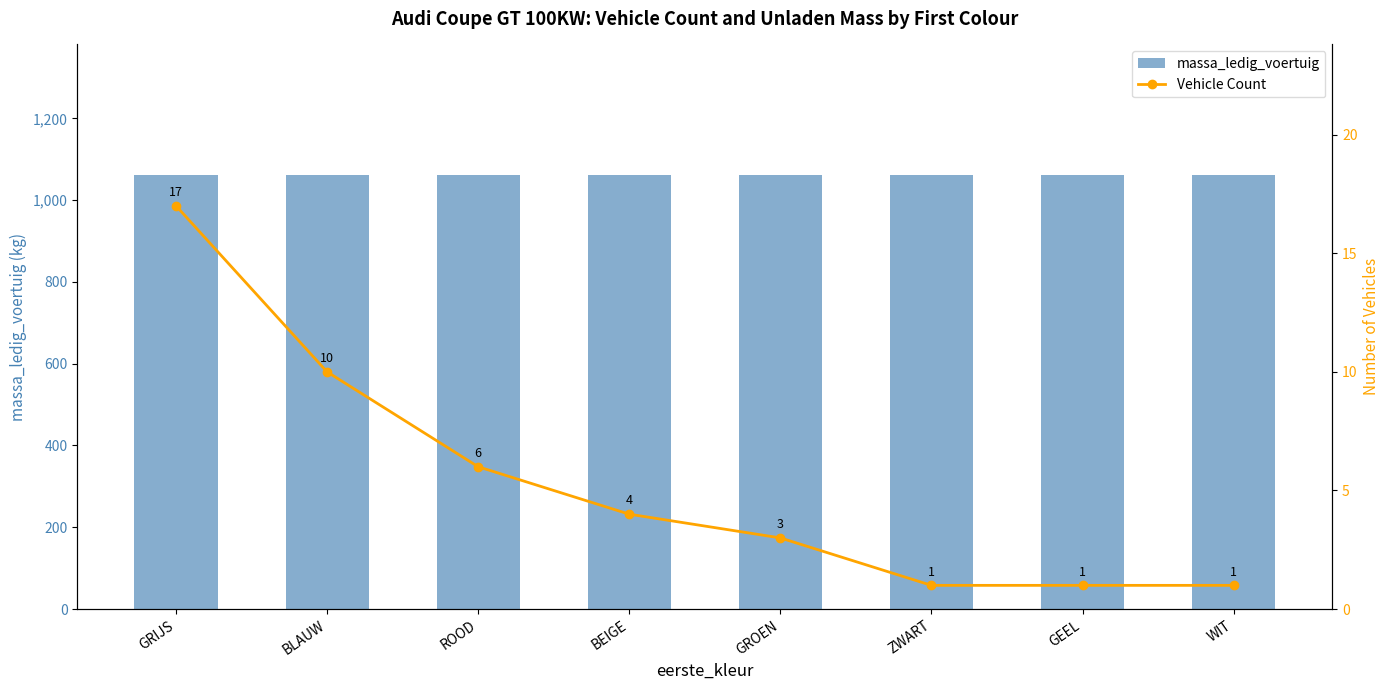

Which category has the highest value across all series?

GRIJS